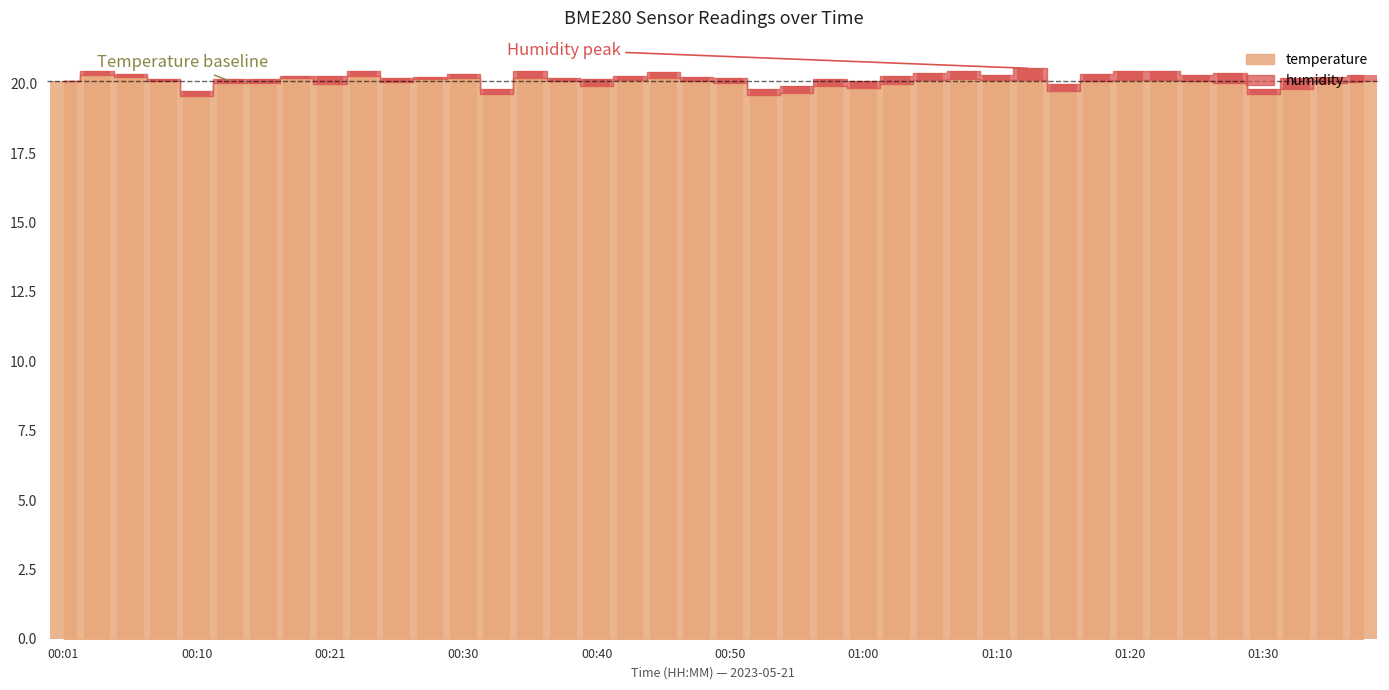

Reading right to left, list all the values displayed in this chart.

temperature: 20.1	20.0	19.8	19.6	20.0	20.1	20.1	20.1	20.1	19.7	20.2	20.1	20.2	20.1	20.0	19.9	19.9	19.7	19.6	20.0	20.1	20.2	20.2	19.9	20.1	20.2	19.6	20.2	20.2	20.1	20.3	20.0	20.2	20.0	20.1	19.6	20.1	20.2	20.3	20.1
humidity: 0.3	0.2	0.4	0.2	0.4	0.2	0.3	0.3	0.3	0.3	0.4	0.2	0.3	0.2	0.3	0.3	0.2	0.2	0.2	0.2	0.1	0.2	0.1	0.2	0.1	0.2	0.2	0.2	0.1	0.2	0.2	0.3	0.1	0.1	0.1	0.2	0.1	0.1	0.2	0.0